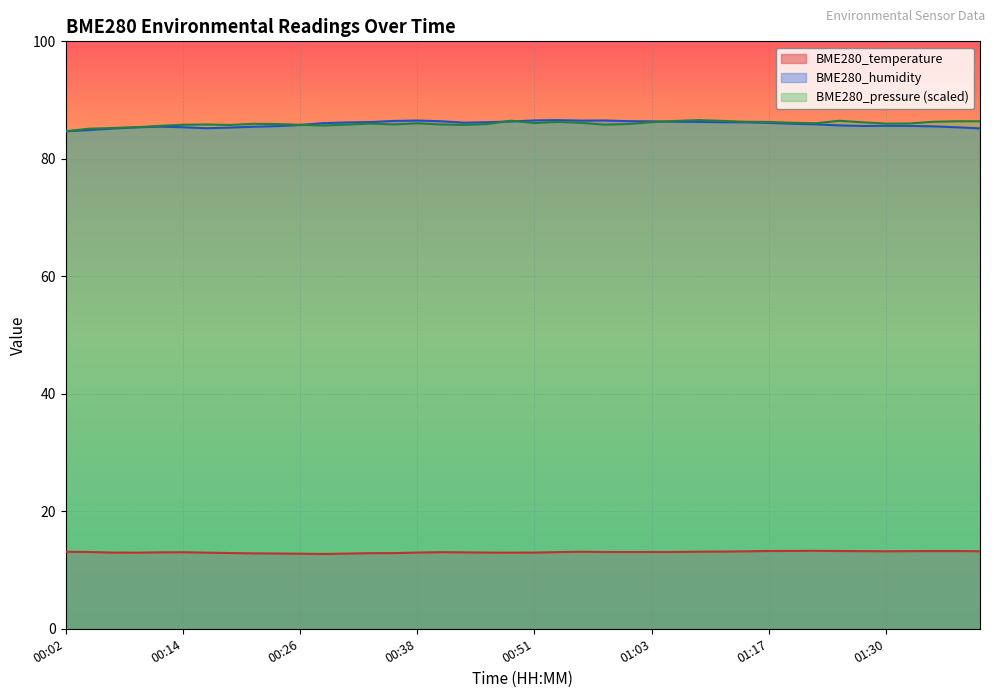

At which label does BME280_temperature reach its peak?

01:23